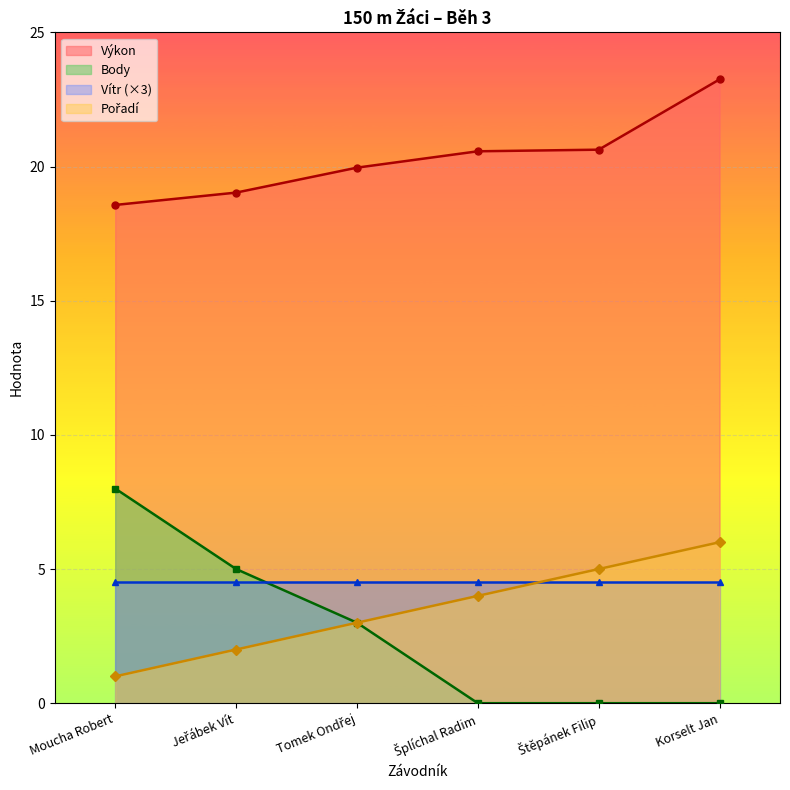

How many Pořadí values are between 2 and 5?

4